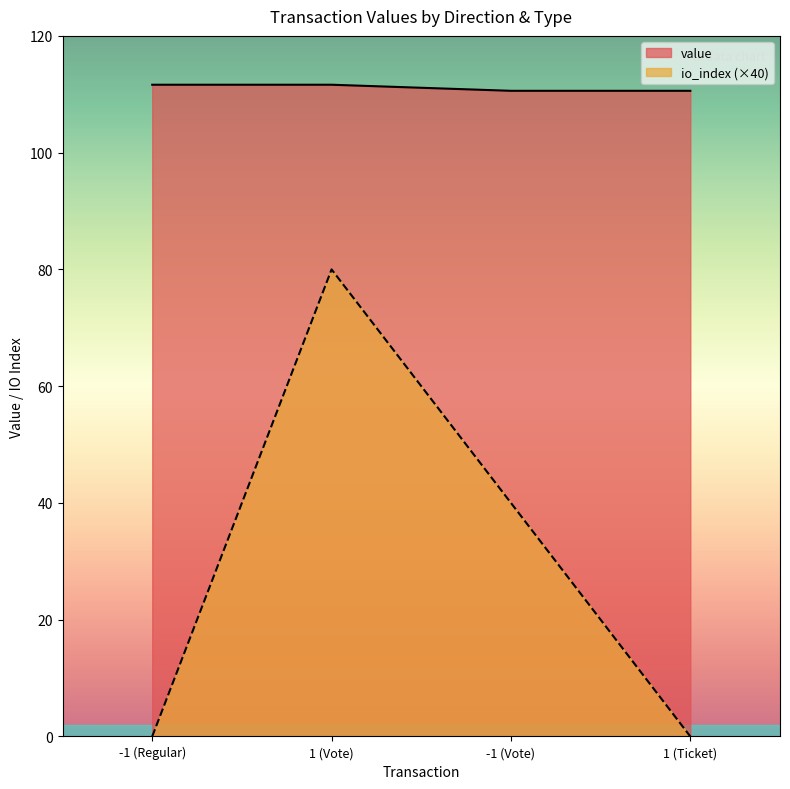

Reading right to left, what are all the values shown in this chart?

value: 110.6	110.6	111.6	111.6
io_index: 0.0	40.0	80.0	0.0